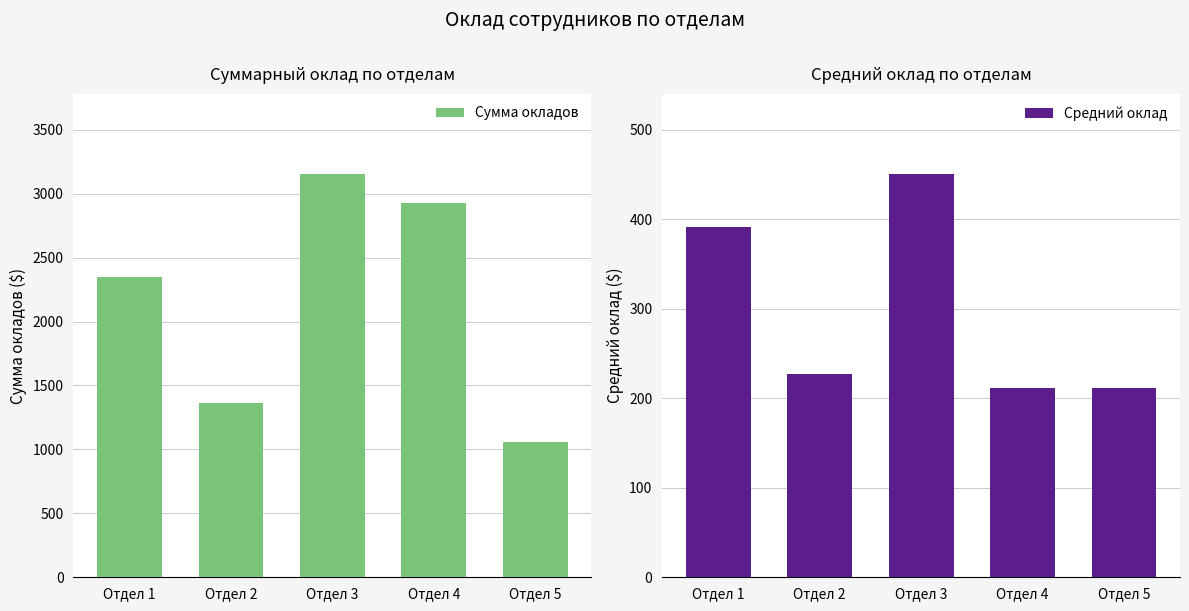

What is the greatest value displayed?

3150.0